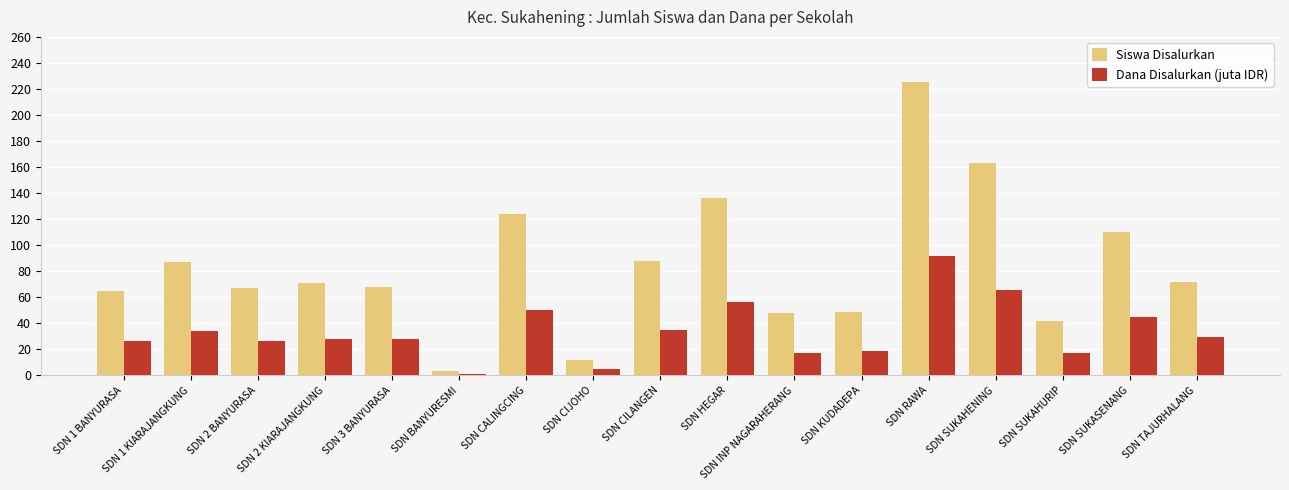

What is the approximate value of Dana Disalurkan (juta IDR) at SDN SUKAHENING?

65.9